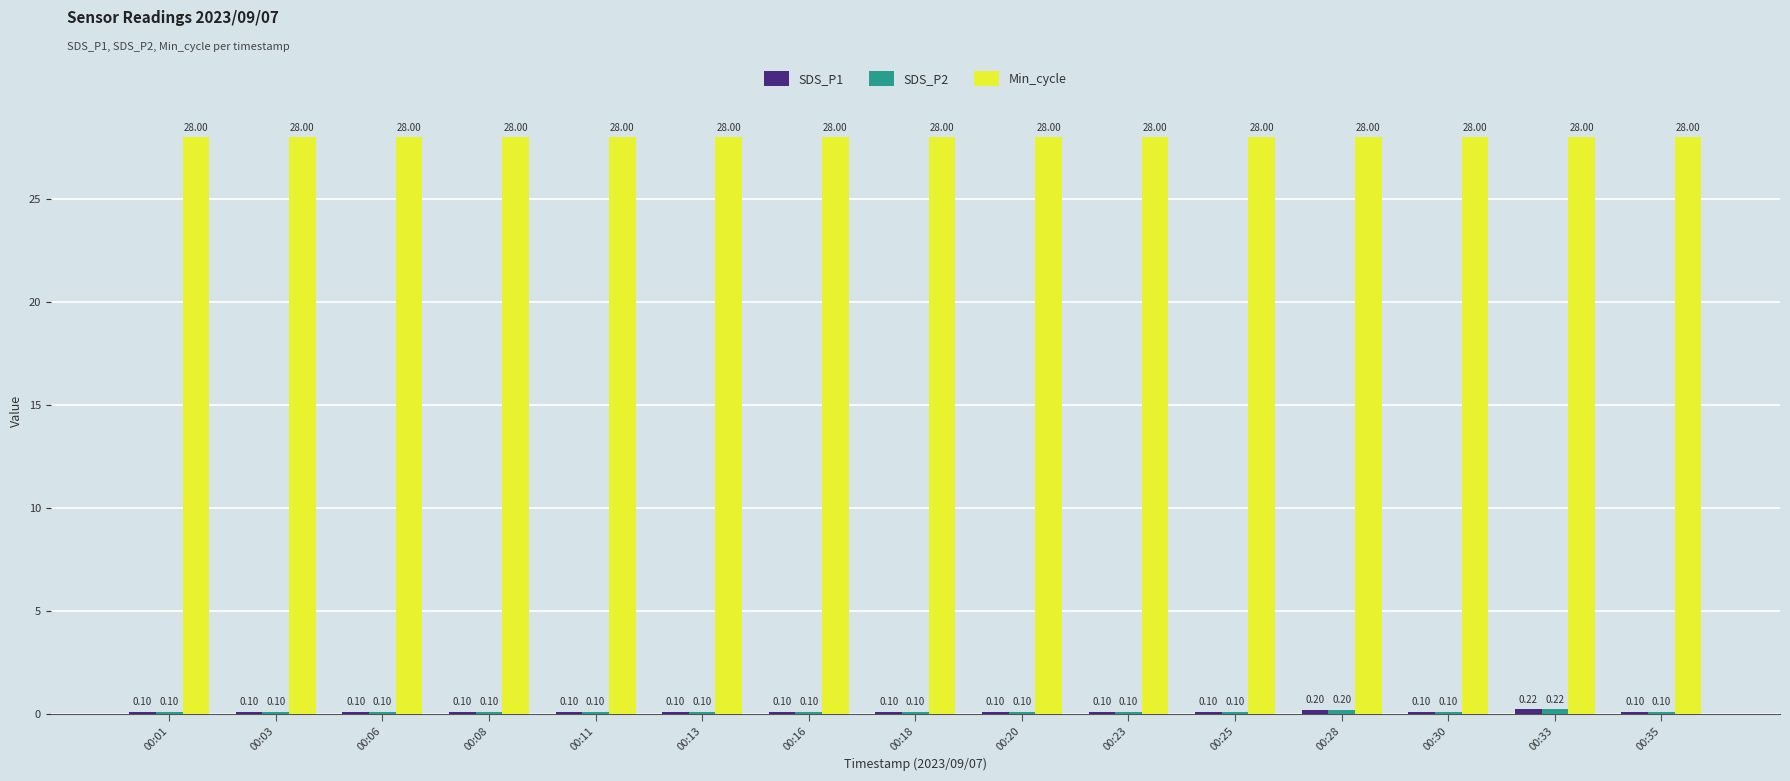

Which series has the largest total across all categories?

Min_cycle